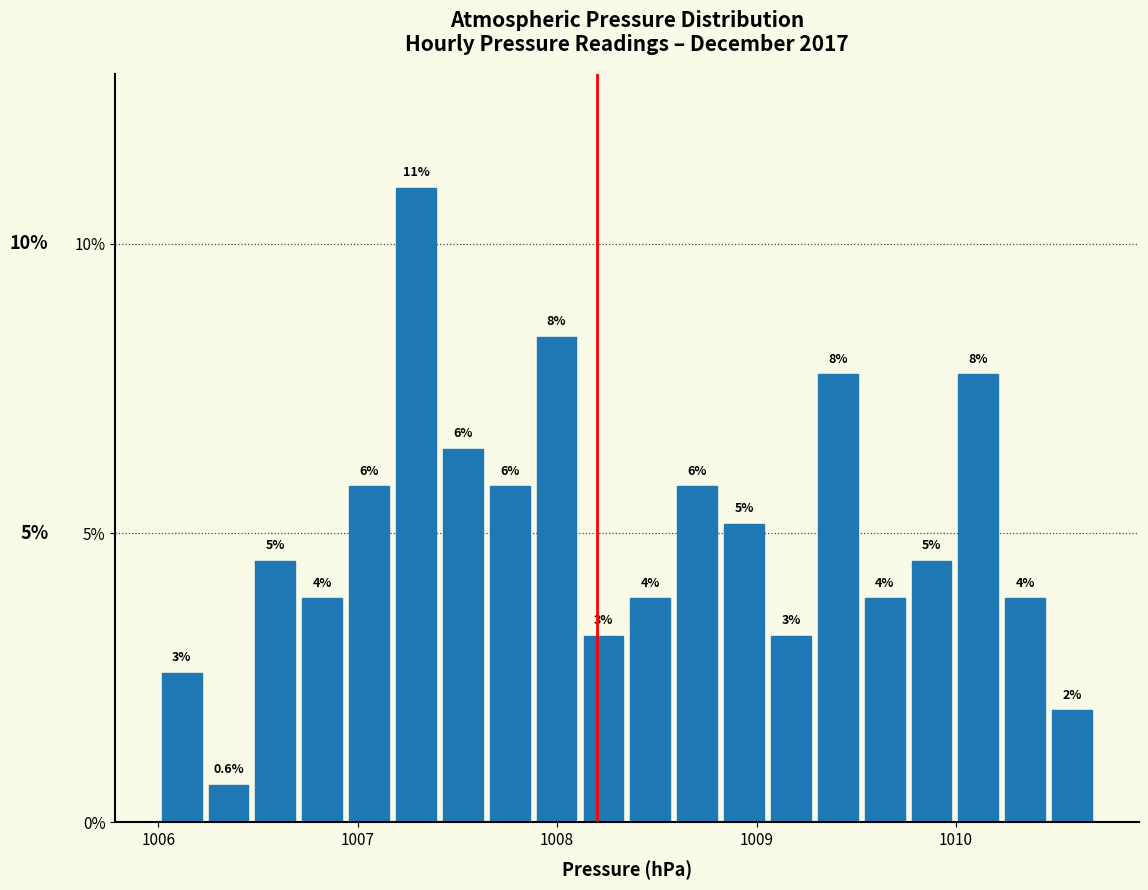

Read against the x-axis, roughly where is the centre of the tallest bar?

1007.3